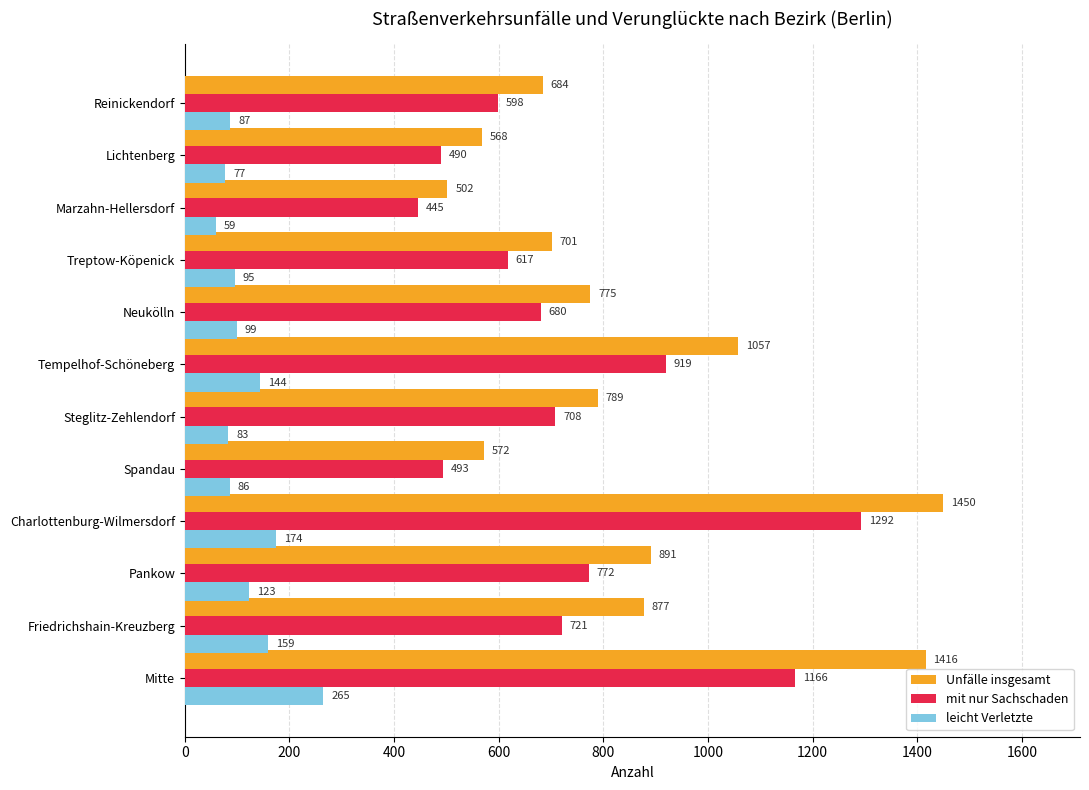

Where is Unfälle insgesamt nearest to the value 976?

Tempelhof-Schöneberg